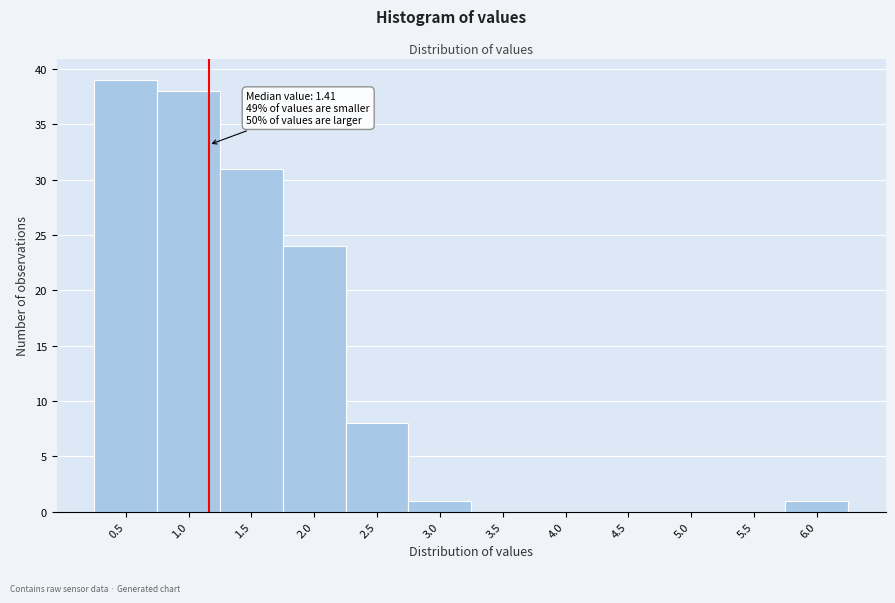

Reading left to right, what are all the values shown in this chart?

0.5=39	1.0=38	1.5=31	2.0=24	2.5=8	3.0=1	3.5=0	4.0=0	4.5=0	5.0=0	5.5=0	6.0=1